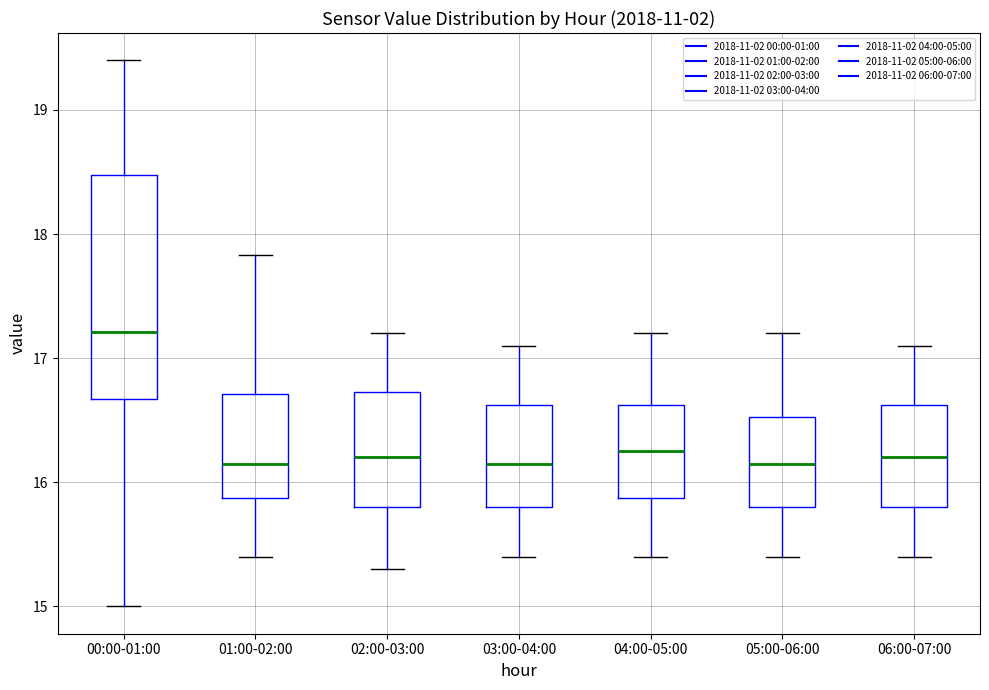

Which box is the tallest, from its lower edge to its upper edge?

00:00-01:00